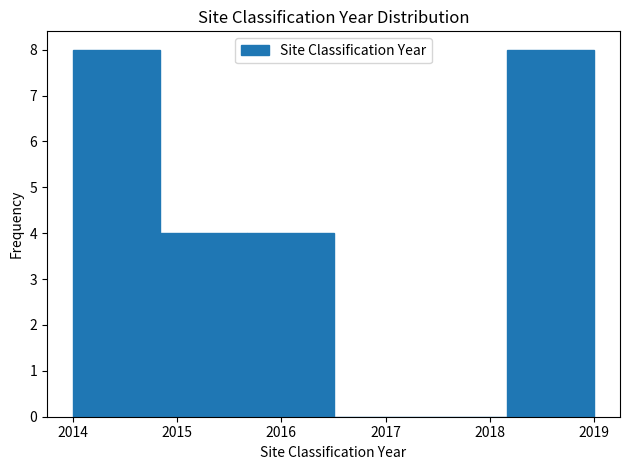

Reading left to right, transcribe this chart: for each bar, give the range it covers on the x-axis and its height. Neither the bar edges nor the heights are printed on the chart, so give them approximately, as read against the axes.

2014.0 to 2014.8: 8
2014.8 to 2015.7: 4
2015.7 to 2016.5: 4
2016.5 to 2017.3: 0
2017.3 to 2018.2: 0
2018.2 to 2019.0: 8